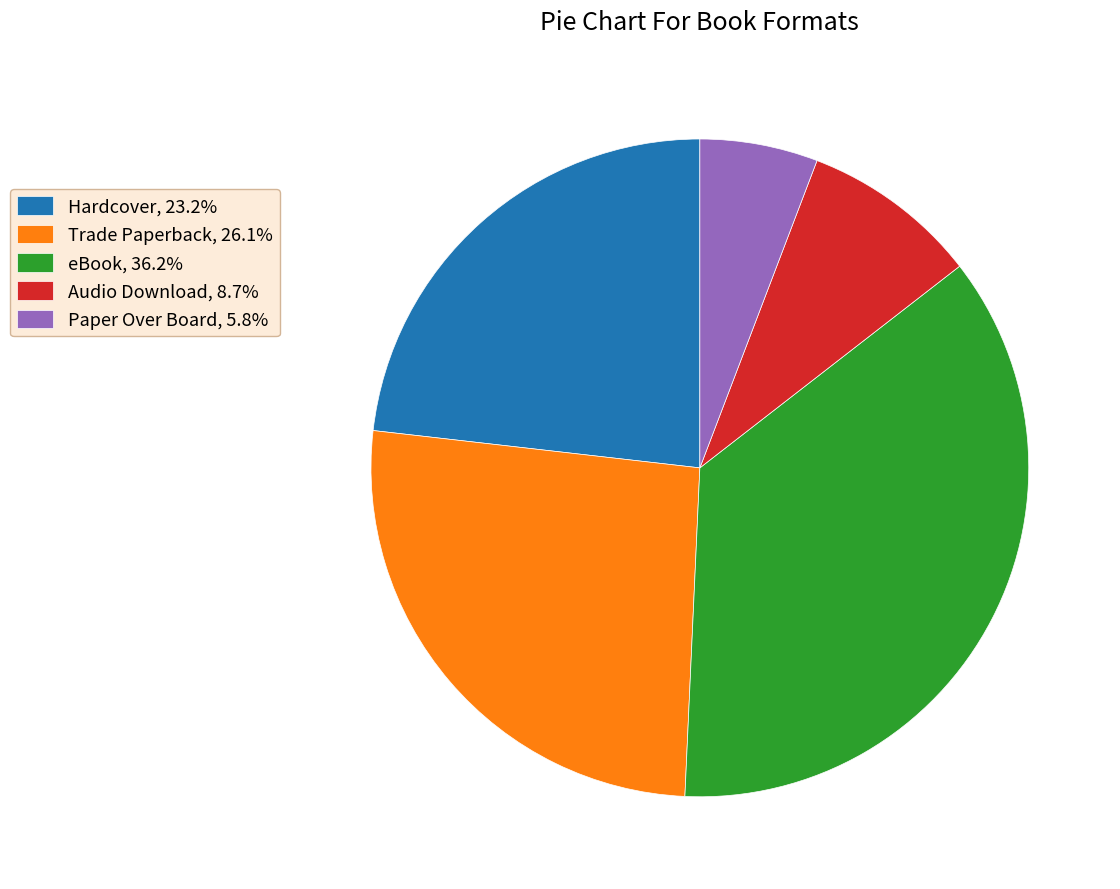

Do Hardcover, 23.2% and Trade Paperback, 26.1% together represent more than half of the pie?

No